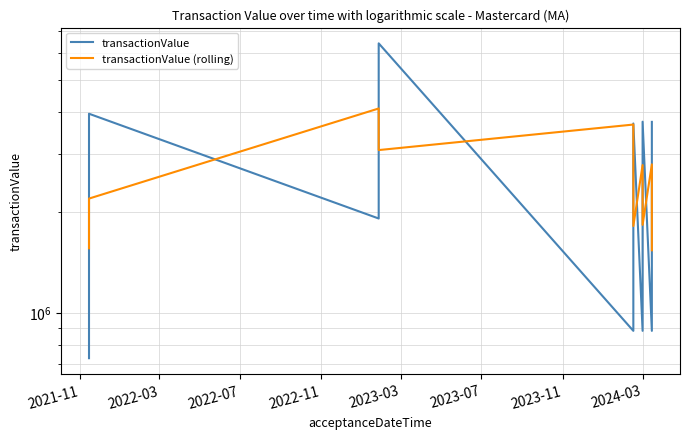

What are all the series names shown in the legend?

transactionValue, transactionValue (rolling)